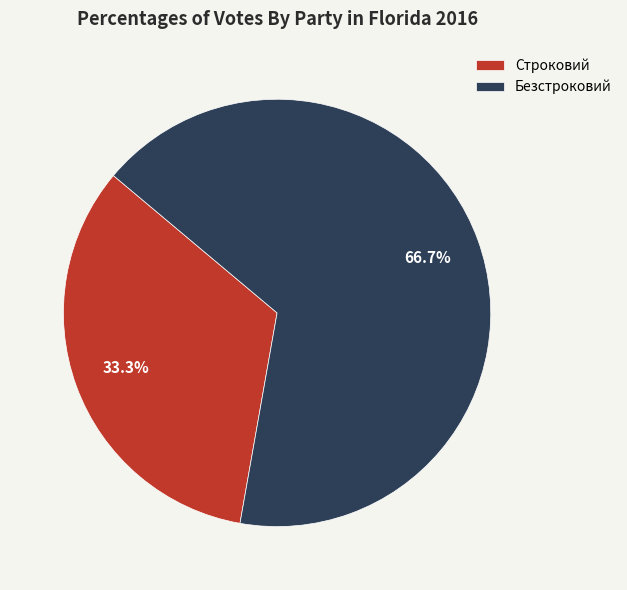

Is it true that Строковий is 33% of the pie?

True